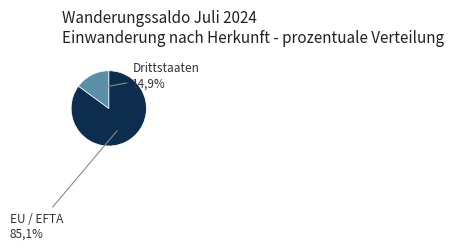

To the nearest percent, what is the difference between the Drittstaaten and EU / EFTA slice percentages?

70%